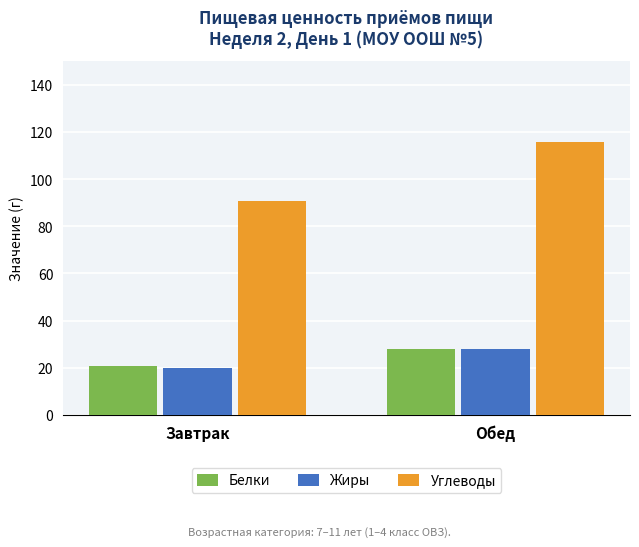

Does the chart contain stacked bars?

No